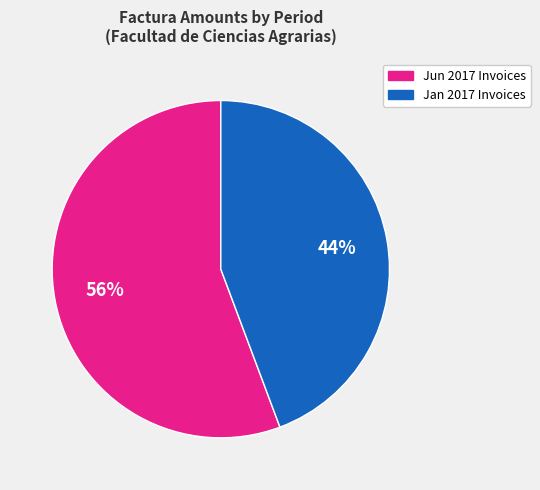

To the nearest percent, what is the average slice percentage?

50%